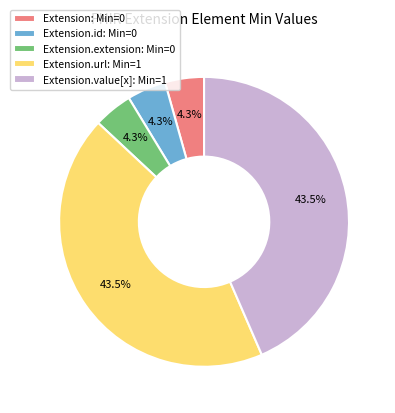

Combined, what portion of the pie is Extension.url: Min=1 and Extension.extension: Min=0?

47.8%